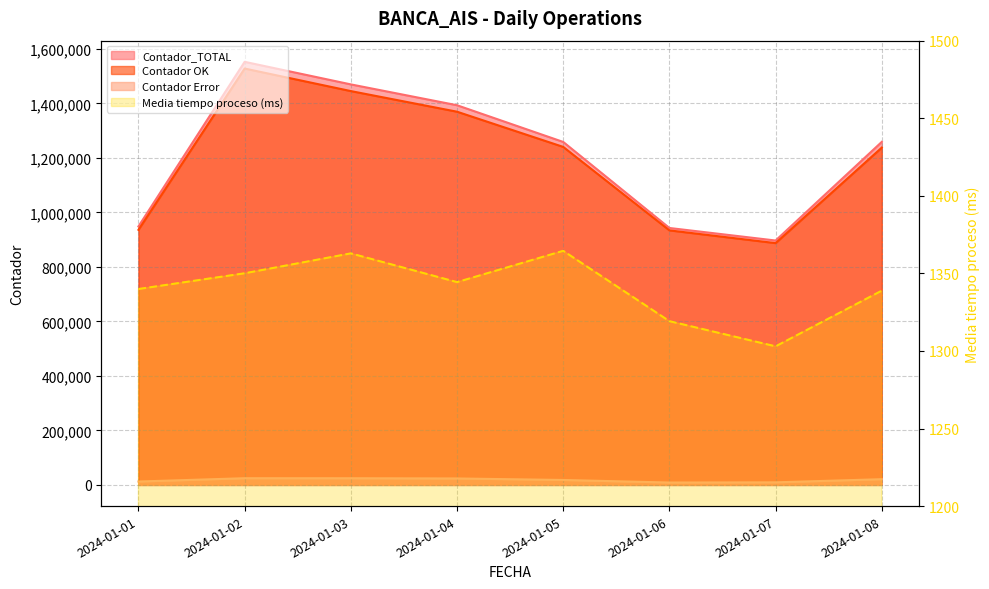

How many values in the Contador Error series are below 21056?

4